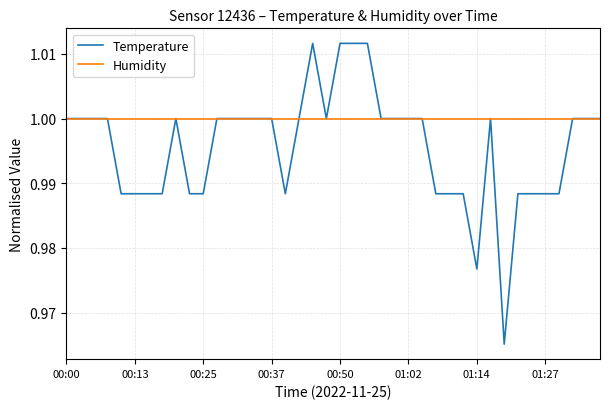

Rank the series by their maximum value, from highest to lowest.

Temperature, Humidity